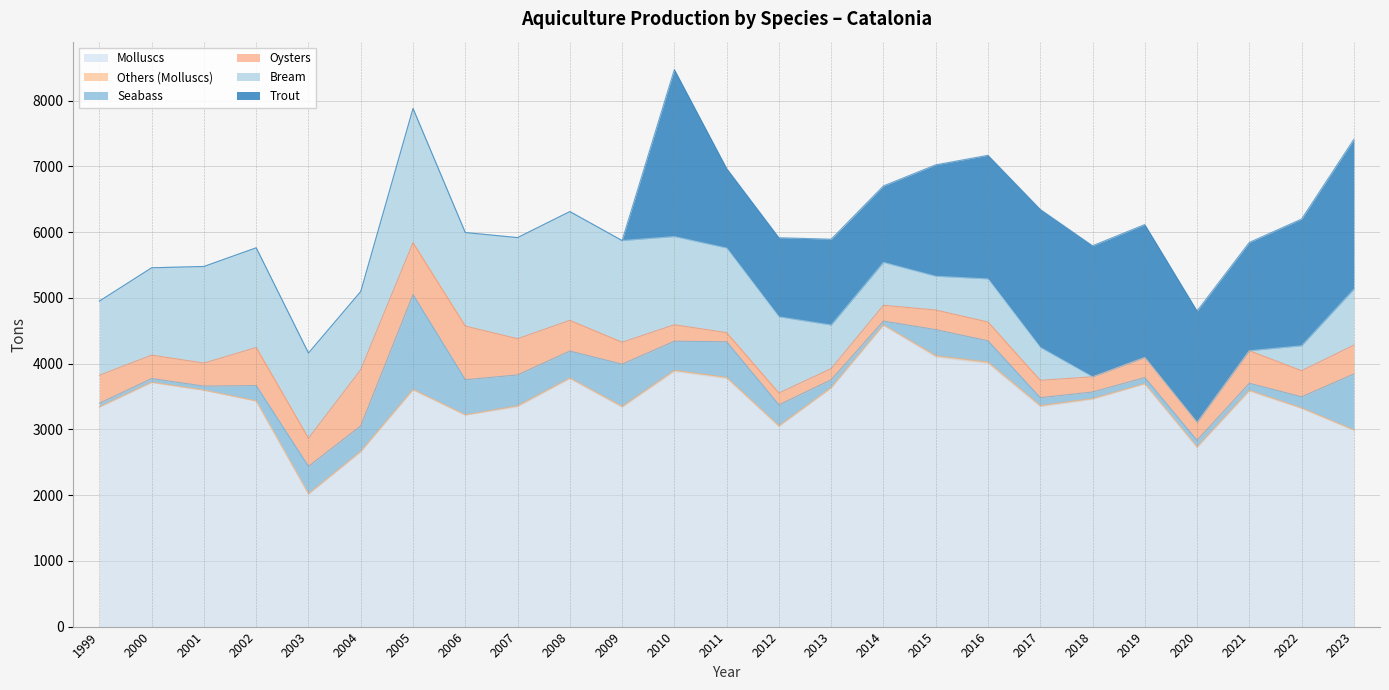

True or false: Bream and Molluscs intersect in this chart.

False